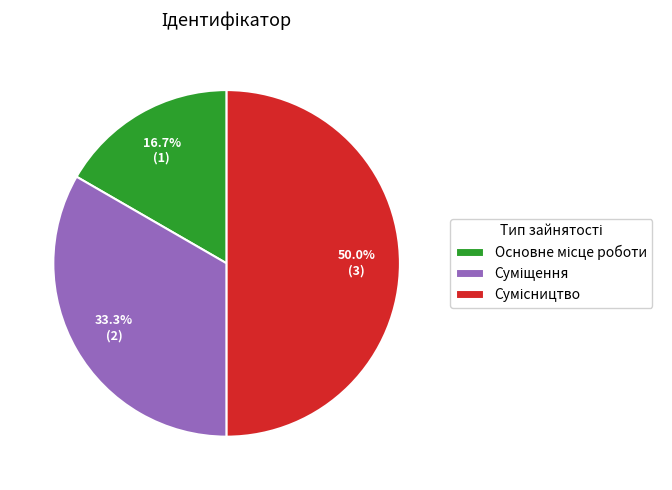

Count the number of slices in the pie.

3